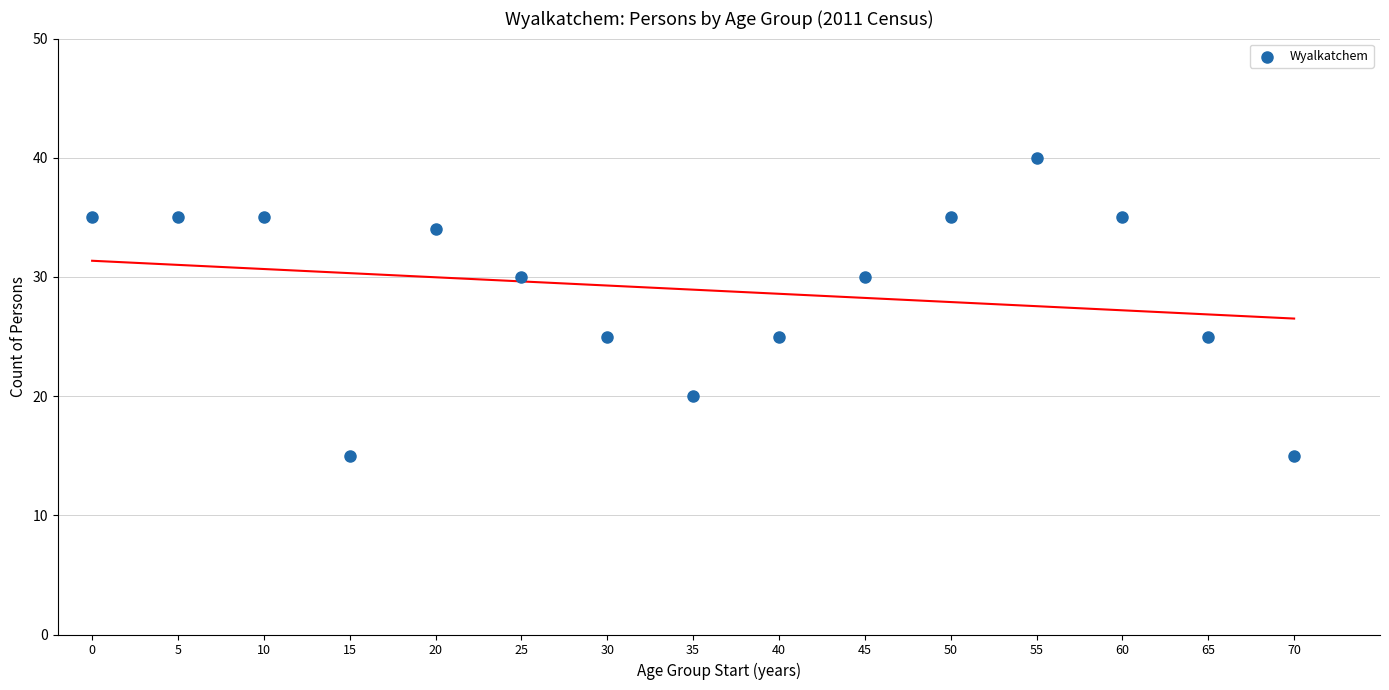

What is the range of Y values (max minus min)?

25